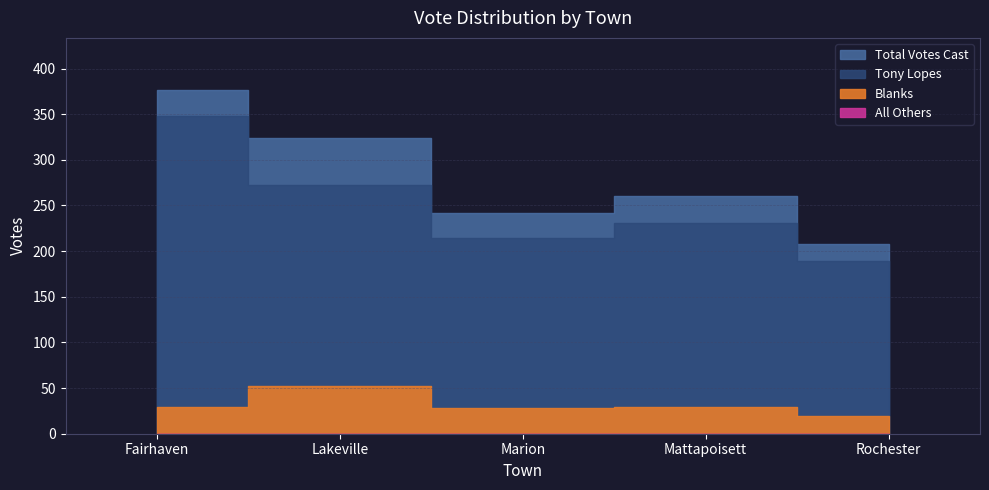

Count the number of categories in the chart.

5